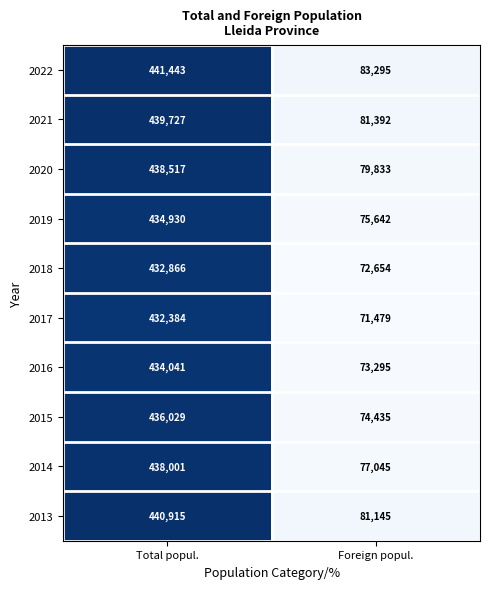

Reading left to right, what are all the values shown in this chart?

2022: Total popul.=441443	Foreign popul.=83295
2021: Total popul.=439727	Foreign popul.=81392
2020: Total popul.=438517	Foreign popul.=79833
2019: Total popul.=434930	Foreign popul.=75642
2018: Total popul.=432866	Foreign popul.=72654
2017: Total popul.=432384	Foreign popul.=71479
2016: Total popul.=434041	Foreign popul.=73295
2015: Total popul.=436029	Foreign popul.=74435
2014: Total popul.=438001	Foreign popul.=77045
2013: Total popul.=440915	Foreign popul.=81145